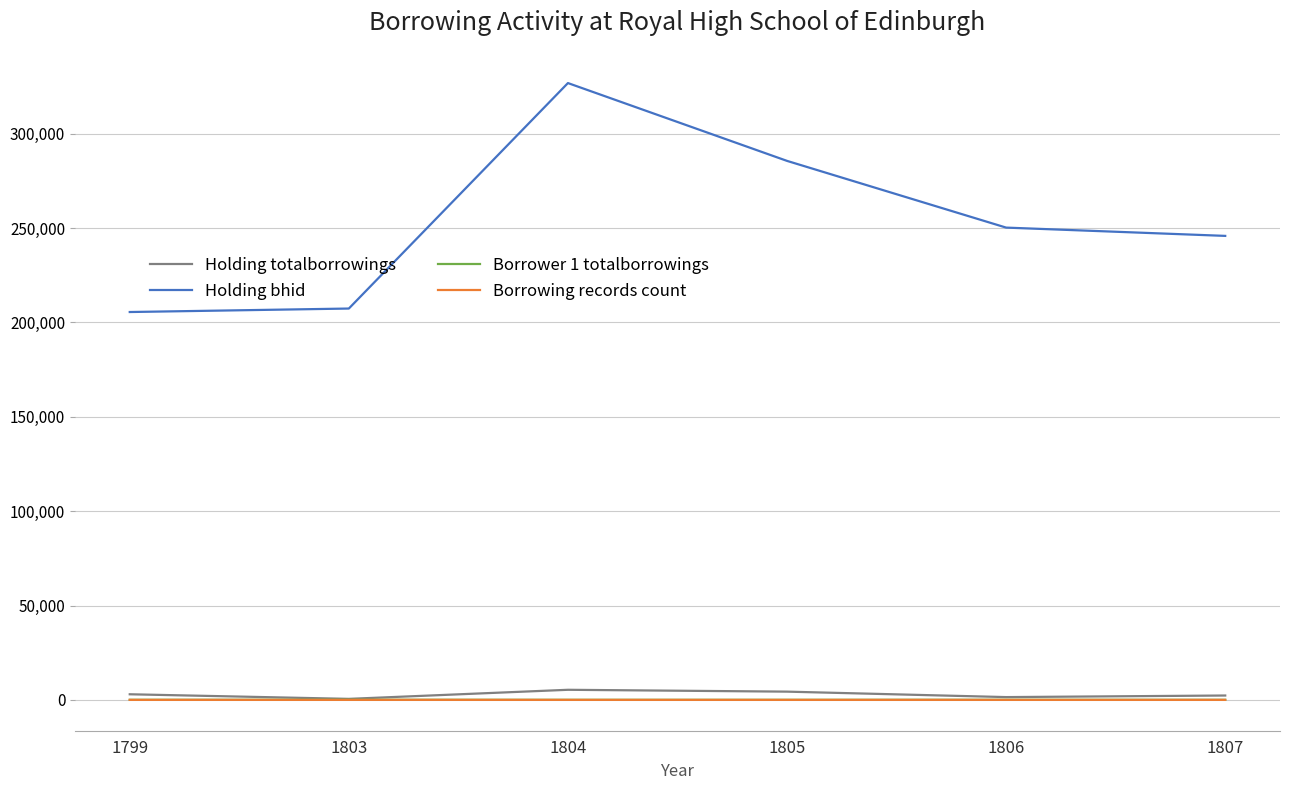

Is it true that Holding bhid equals 285554 at 1805?

True